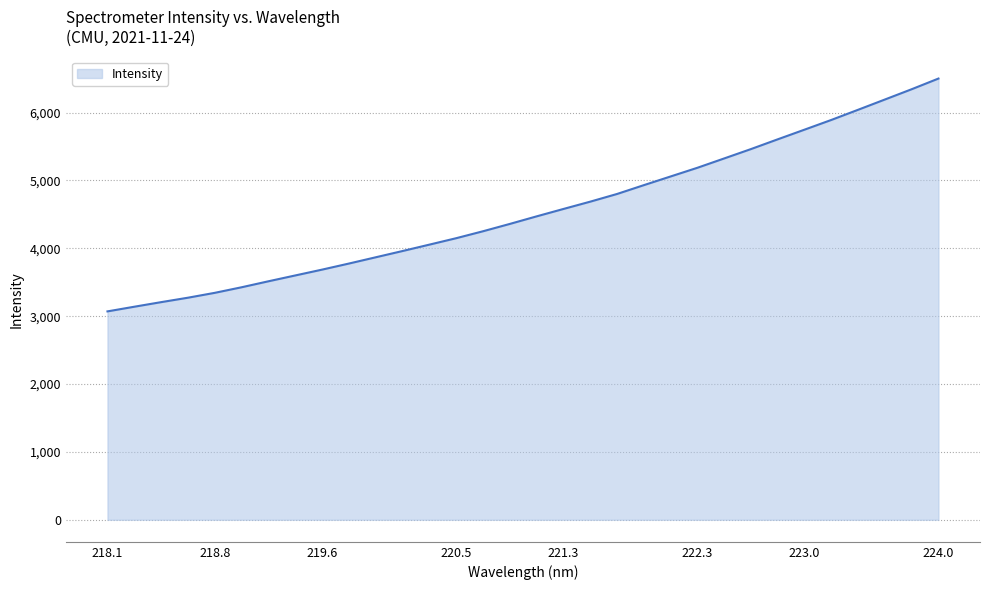

How many lines are shown in the chart?

1